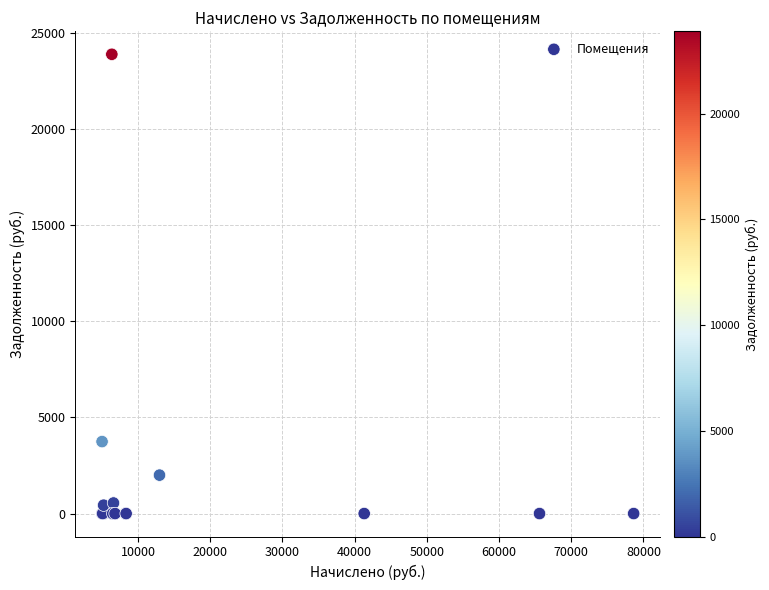

What Y value in the scatter plot is closest to 11951?

3745.5